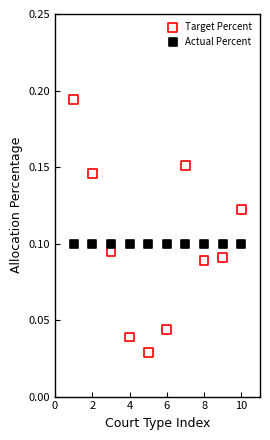

What are all the series names shown in the legend?

Target Percent, Actual Percent